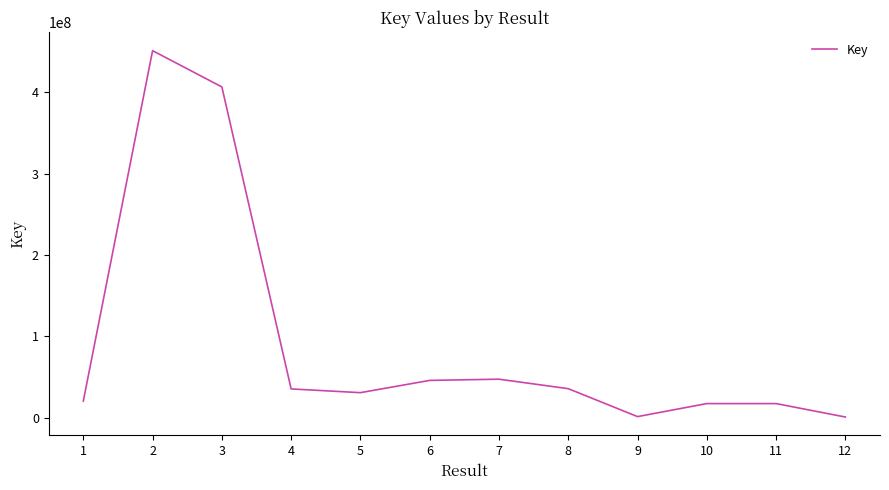

What is the change in value from 4 to 6?

+10474692